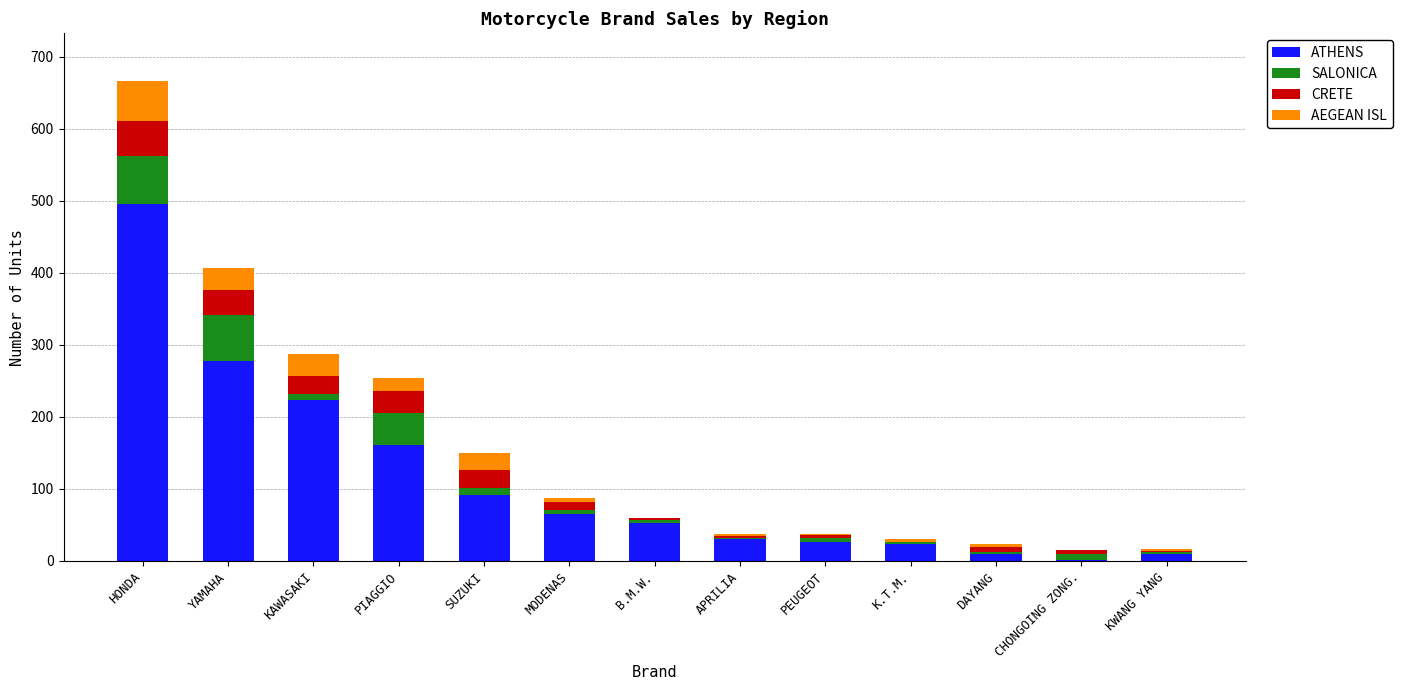

Are the bars horizontal?

No